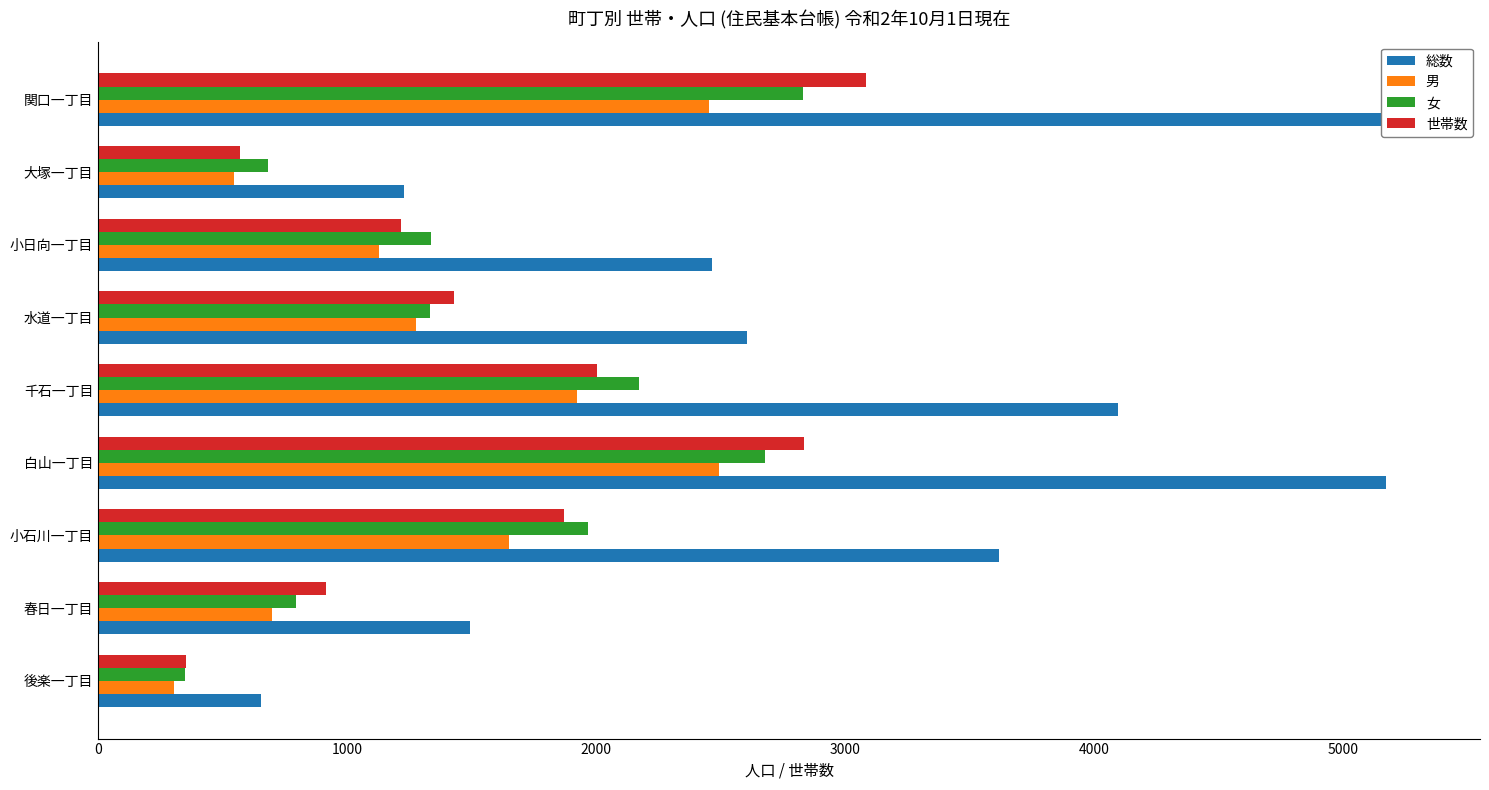

Which series has the largest range (max minus min)?

総数